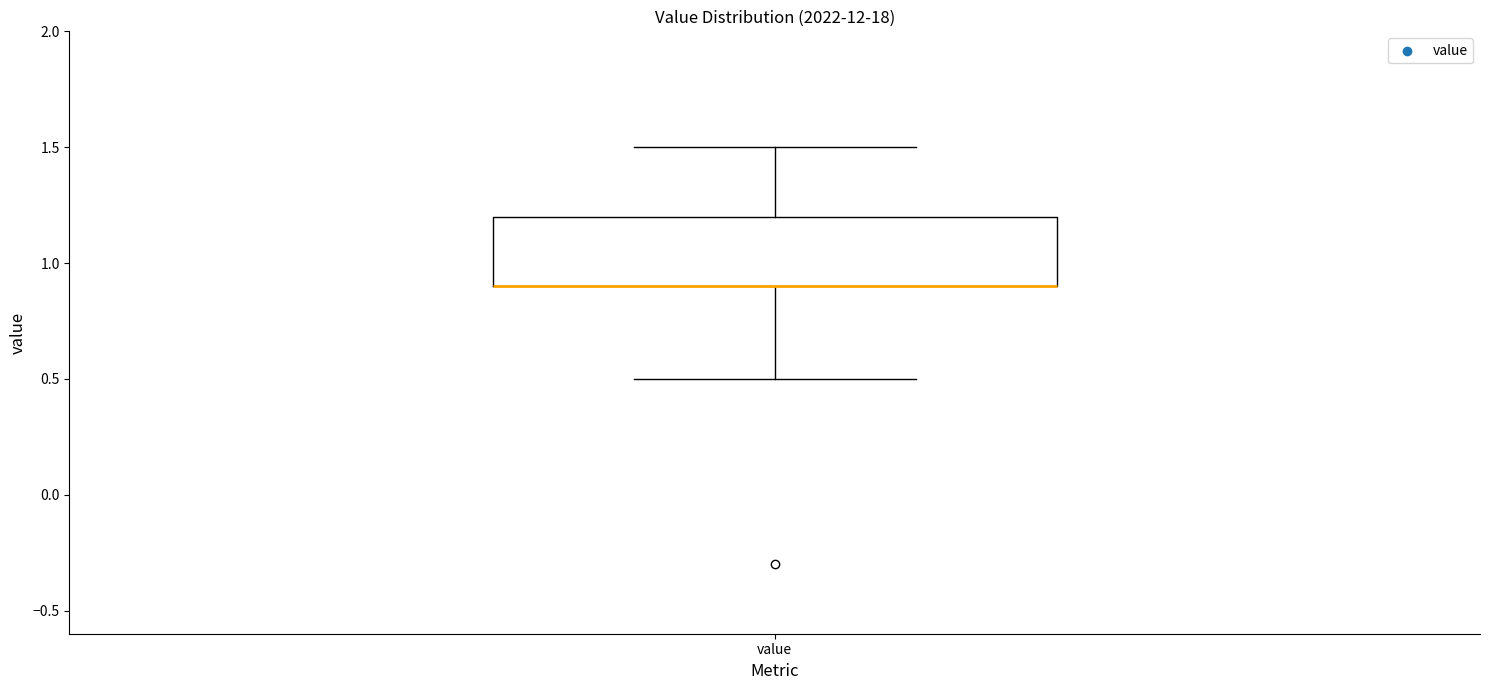

Read this box plot against the y-axis: the position of the median line, the range covered by the box, and the ends of both whiskers. The values are not printed on the chart, so give them approximately, as read against the axis.

median 0.9 (drawn on the box's lower edge), box 0.9 to 1.2, whiskers 0.5 to 1.5